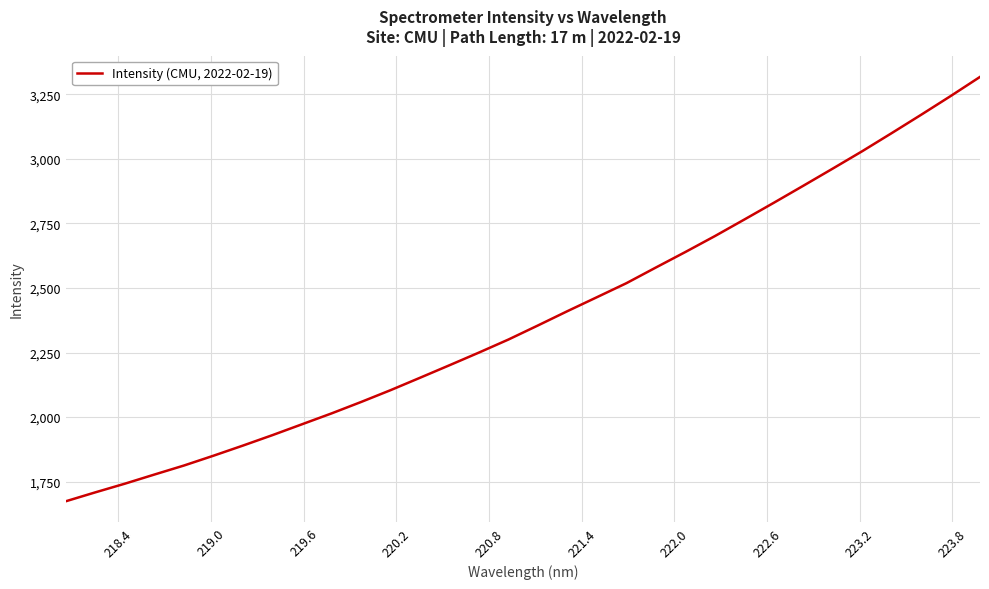

What is the greatest value displayed?

3317.0